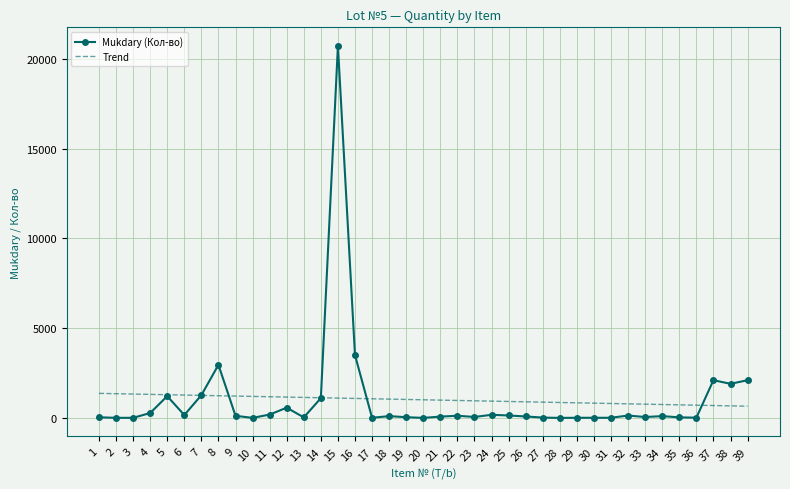

Which category has the highest value across all series?

15